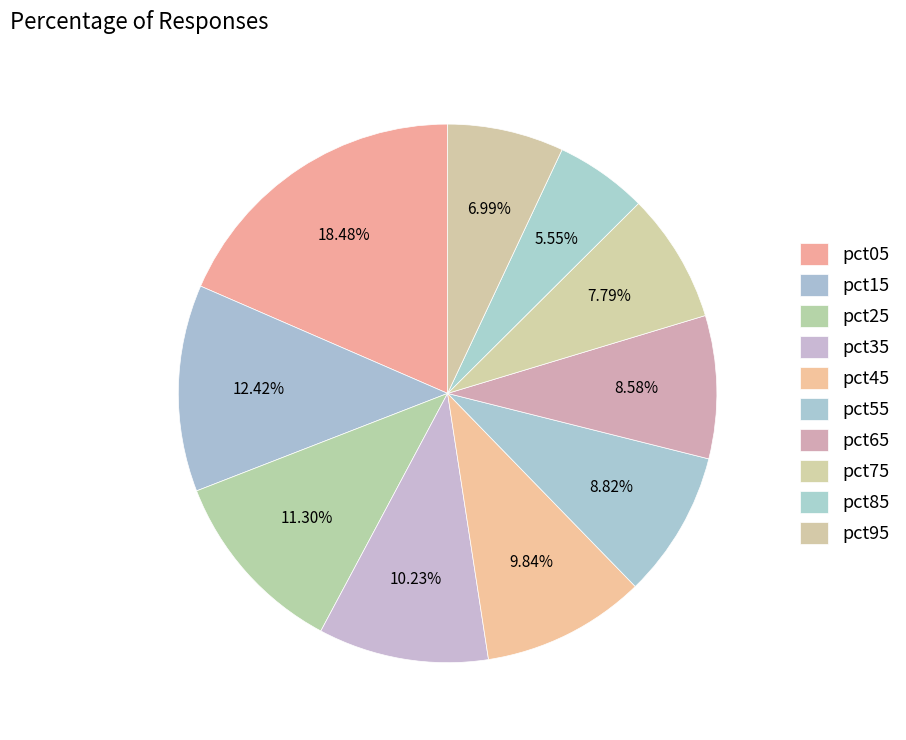

Which slice is the largest?

pct05